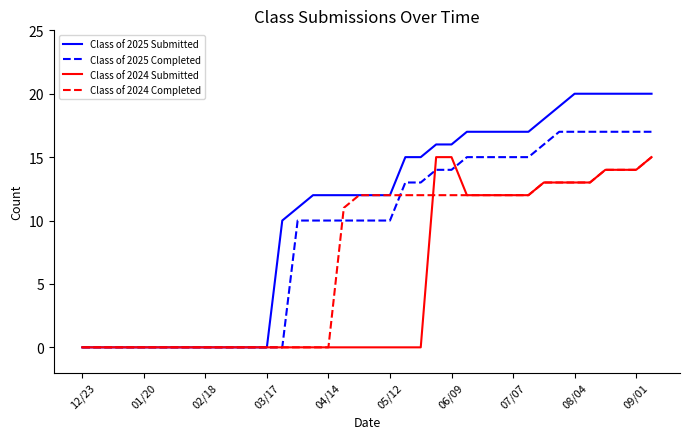

Which series has the largest total across all categories?

Class of 2025 Submitted